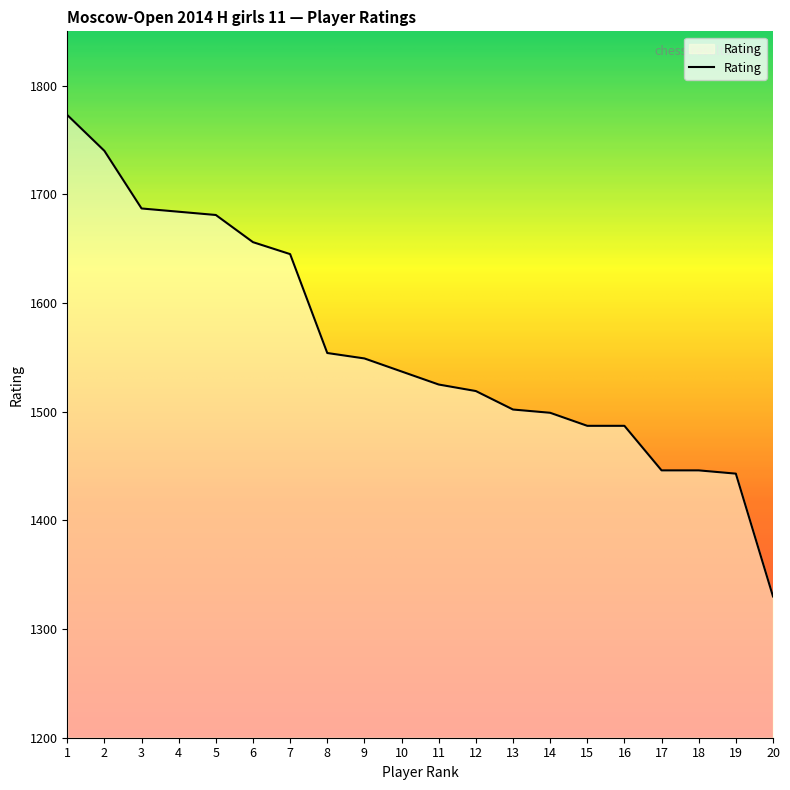

What is the sum of all values?

31190